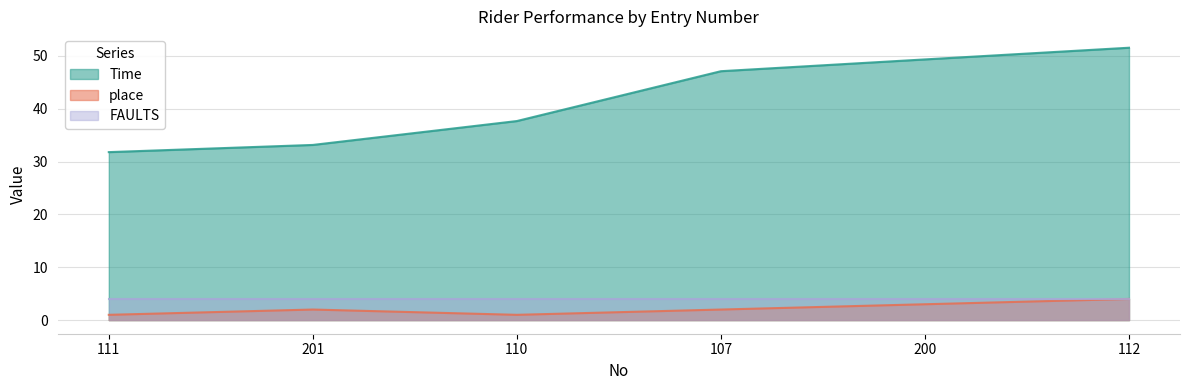

What is the value of the Time point at the 1st from the left?

31.8